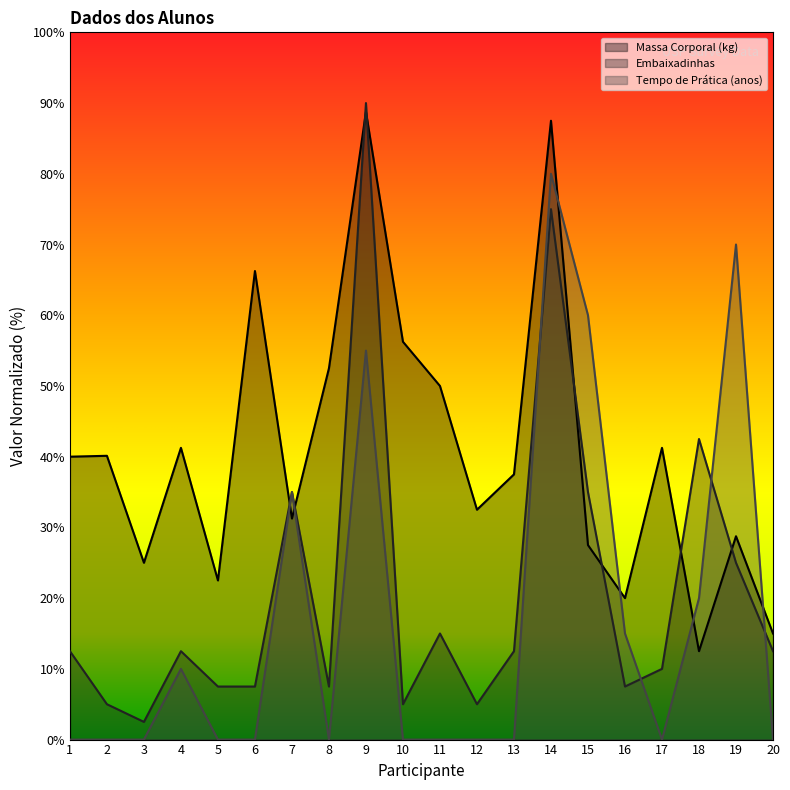

The Massa Corporal (kg) series shows 15.0 at 20. True or false?

True